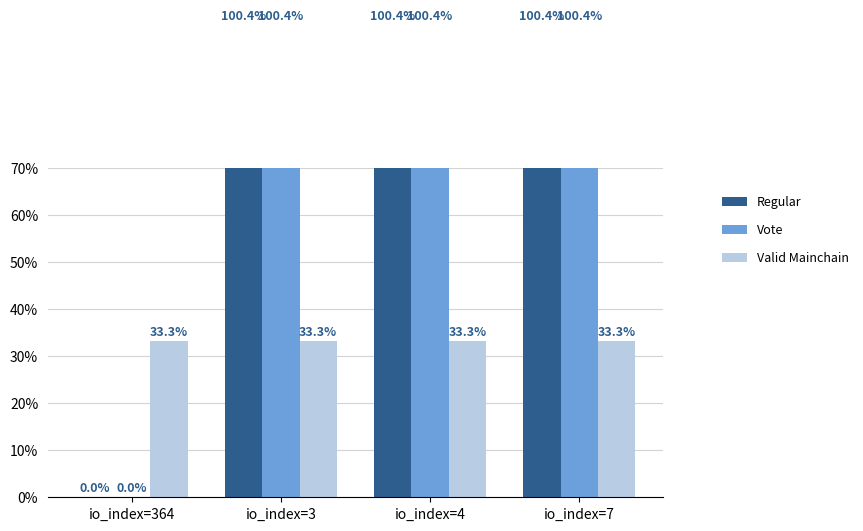

At which label is Vote closest to 50?

io_index=364